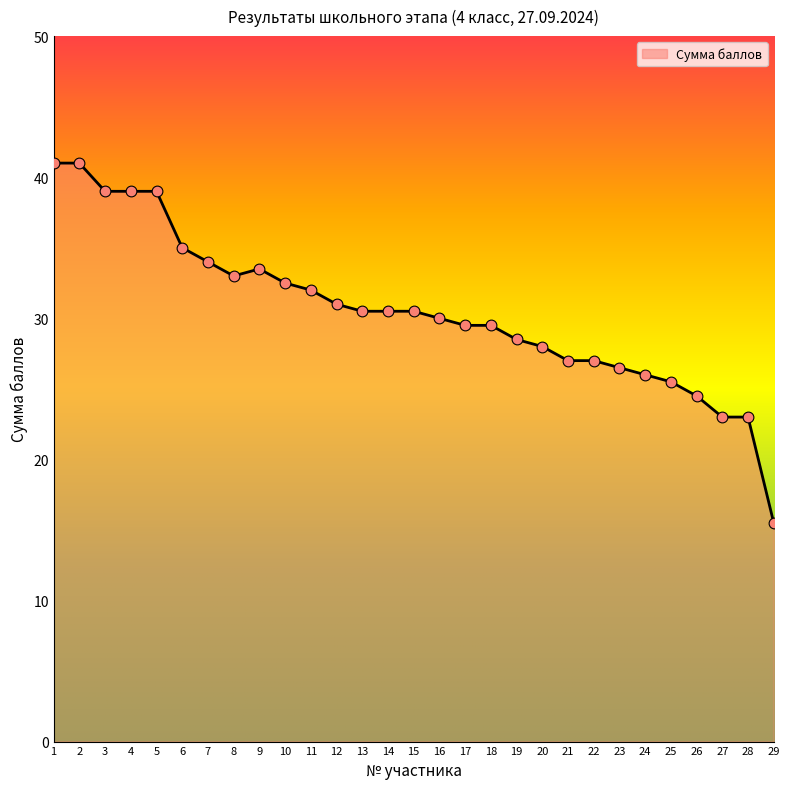

What is the ratio of the value at 11 to the value at 26?

1.3